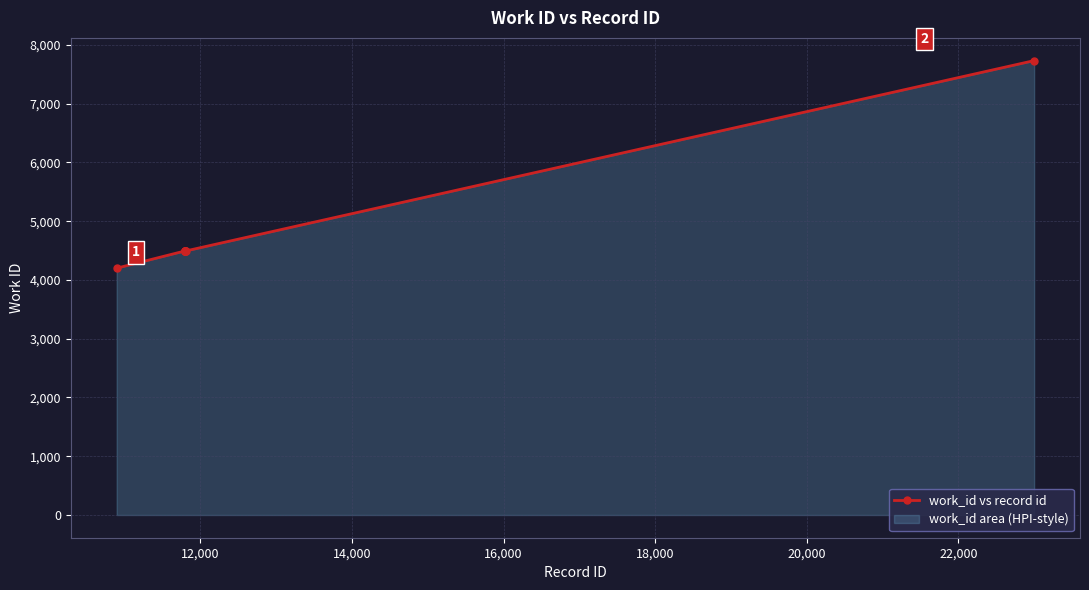

What is the value of the 4th point from the left?

4493